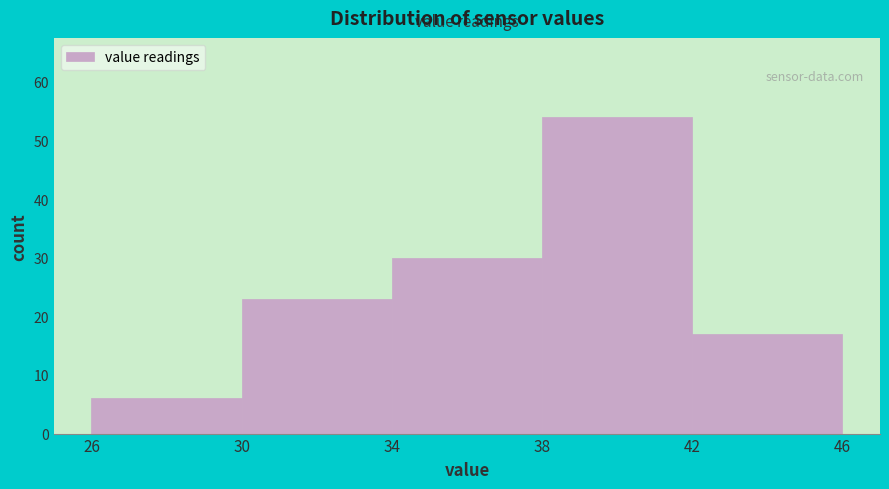

Reading left to right, transcribe this chart: for each bar, give the range it covers on the x-axis and its height. The values are not printed on the chart, so give them approximately, as read against the axis.

26 to 30: 6
30 to 34: 23
34 to 38: 30
38 to 42: 54
42 to 46: 17